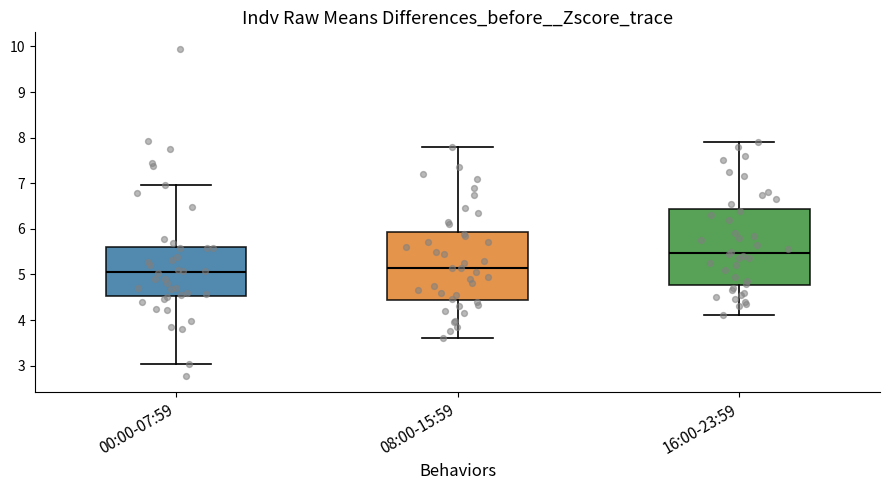

Which box's median line is the highest?

16:00-23:59